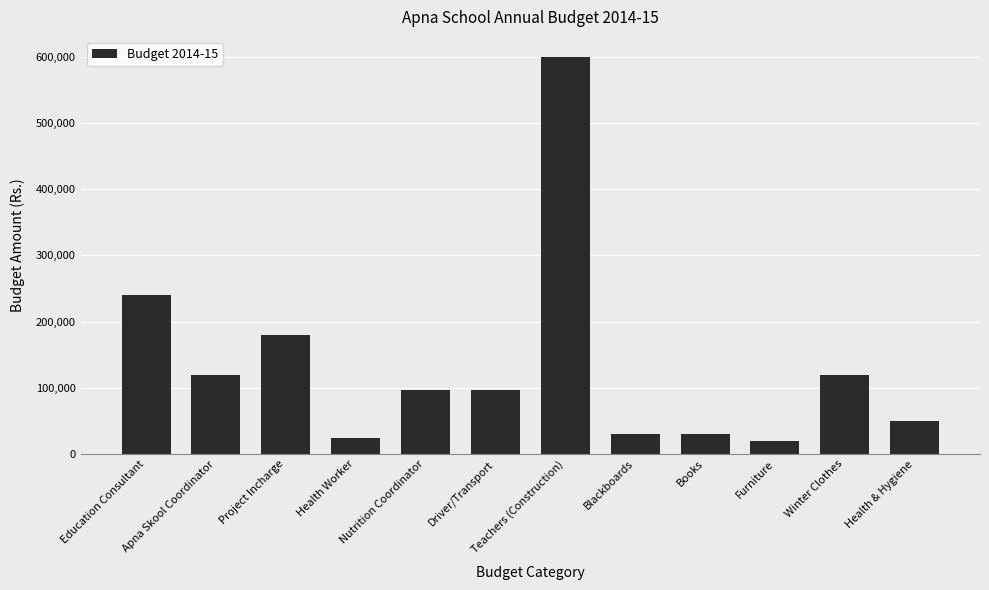

Reading right to left, what are all the values shown in this chart?

Health & Hygiene=50000	Winter Clothes=120000	Furniture=20000	Books=30000	Blackboards=30000	Teachers (Construction)=600000	Driver/Transport=96000	Nutrition Coordinator=96000	Health Worker=24000	Project Incharge=180000	Apna Skool Coordinator=120000	Education Consultant=240000